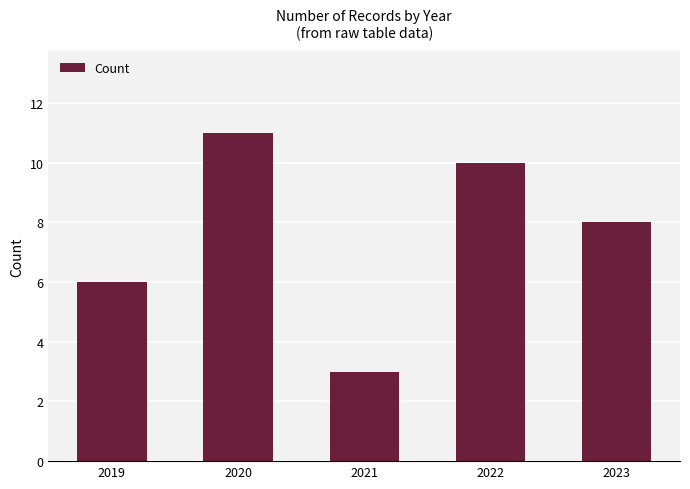

Reading left to right, transcribe all the data shown in this chart.

2019=6	2020=11	2021=3	2022=10	2023=8